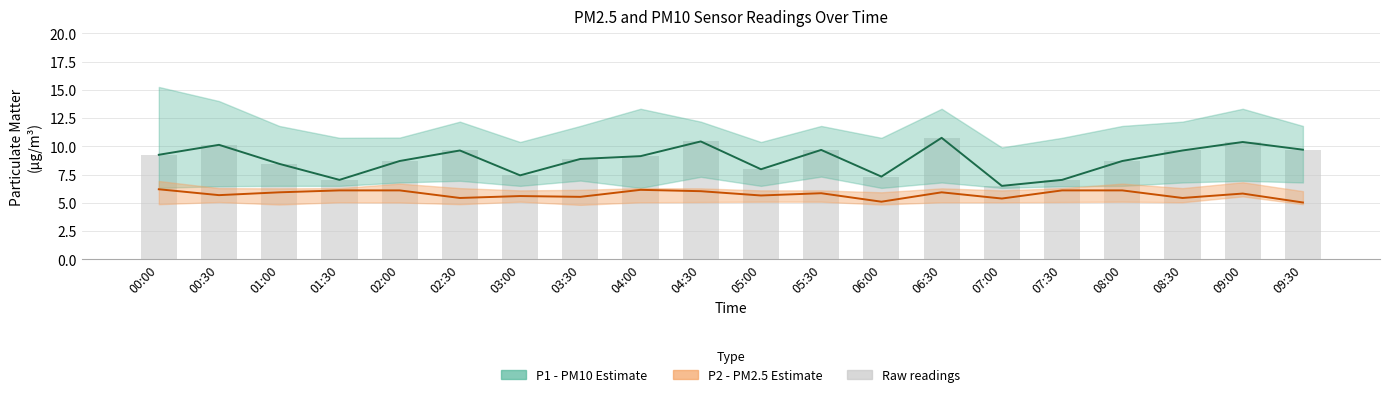

What position from the right is 06:00?

8